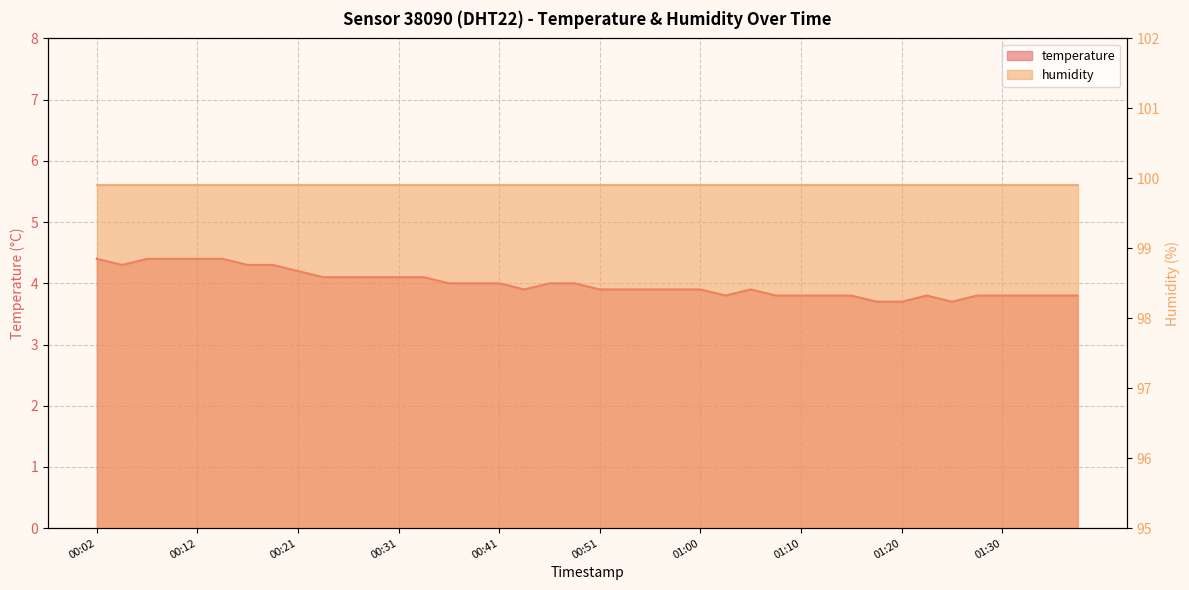

Reading right to left, extract all data points from this chart.

01:37=3.8	01:34=3.8	01:32=3.8	01:30=3.8	01:27=3.8	01:25=3.7	01:22=3.8	01:20=3.7	01:17=3.7	01:15=3.8	01:12=3.8	01:10=3.8	01:08=3.8	01:05=3.9	01:03=3.8	01:00=3.9	00:58=3.9	00:55=3.9	00:53=3.9	00:51=3.9	00:48=4.0	00:46=4.0	00:43=3.9	00:41=4.0	00:38=4.0	00:36=4.0	00:34=4.1	00:31=4.1	00:29=4.1	00:26=4.1	00:24=4.1	00:21=4.2	00:19=4.3	00:16=4.3	00:14=4.4	00:12=4.4	00:09=4.4	00:07=4.4	00:04=4.3	00:02=4.4